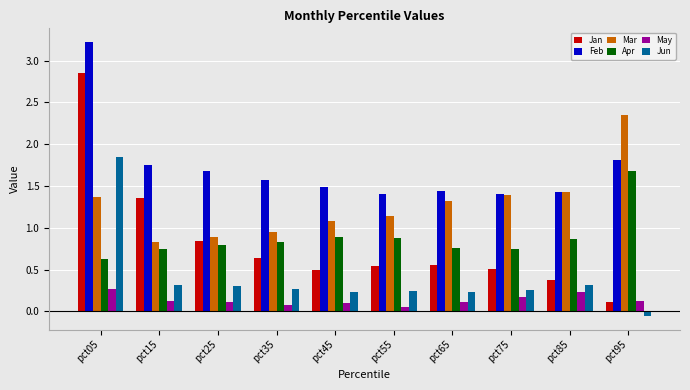

Count the Apr values in the range 0 to 1.

9